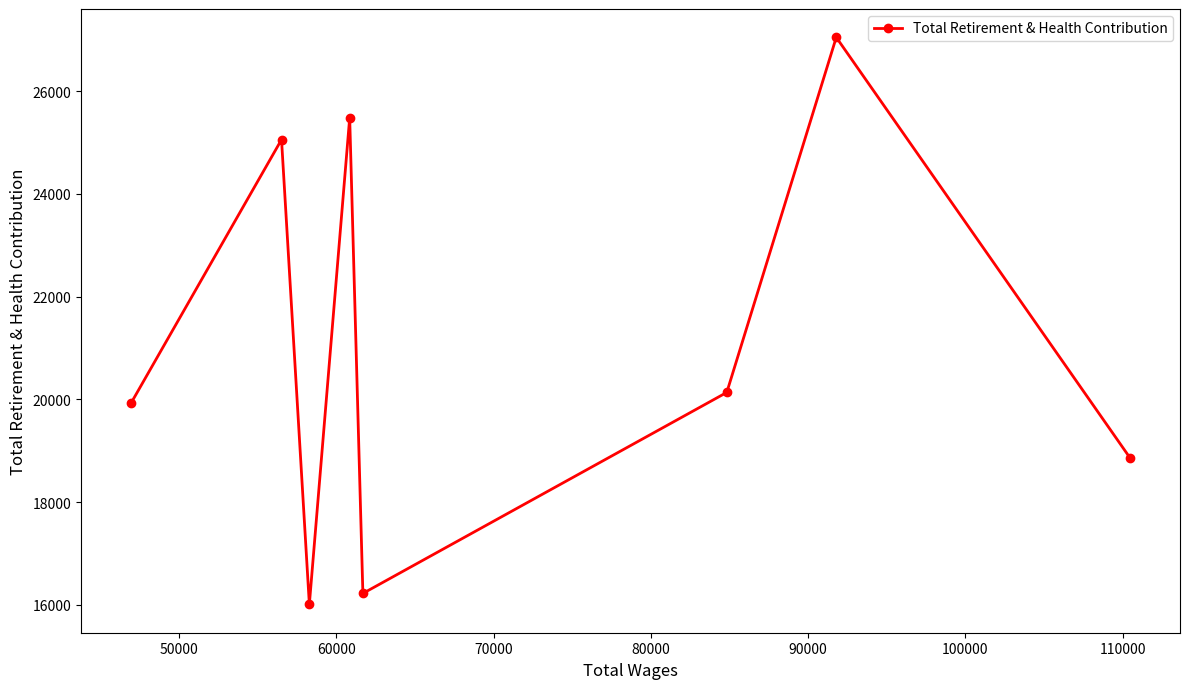

What is the average value?

21094